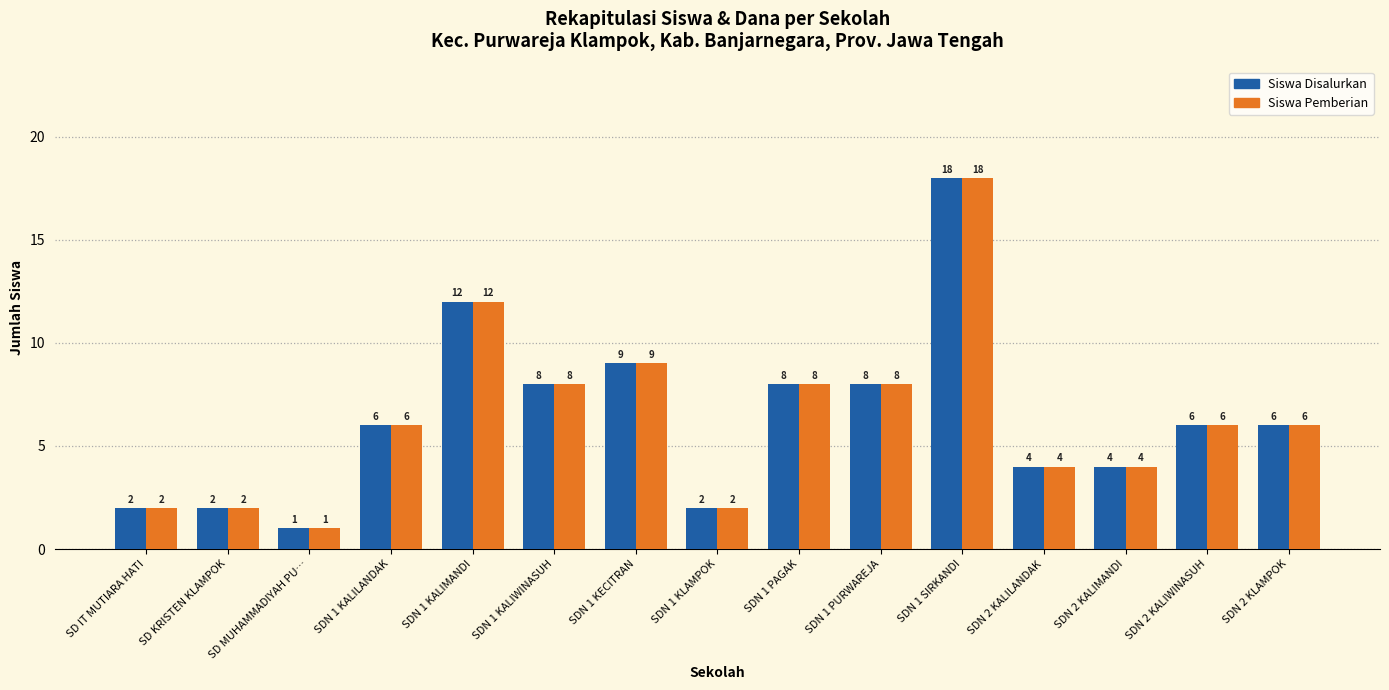

True or false: Siswa Disalurkan has a value of 5 at SDN 1 KECITRAN.

False